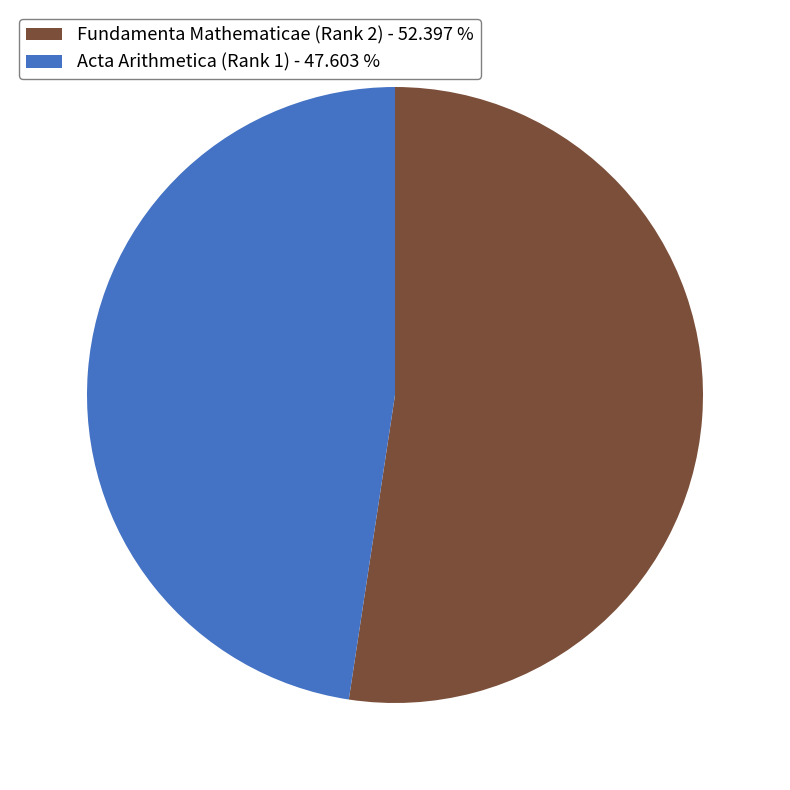

Count the number of slices in the pie.

2